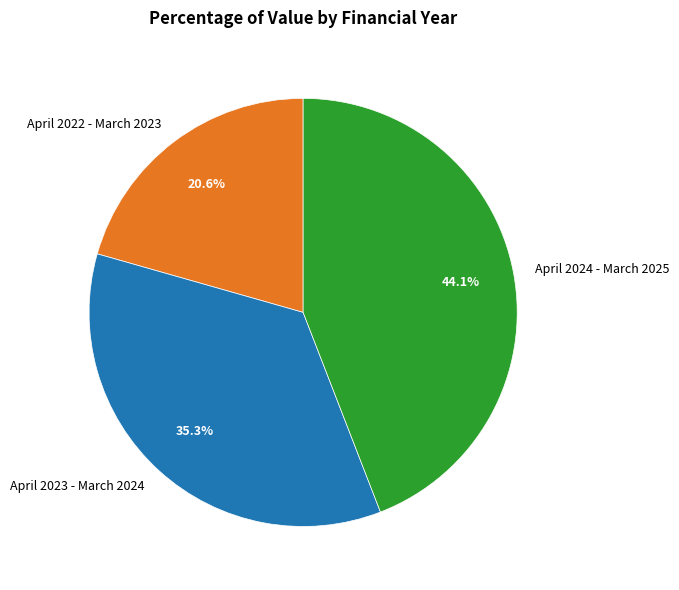

What is the largest slice in the pie chart?

April 2024 - March 2025